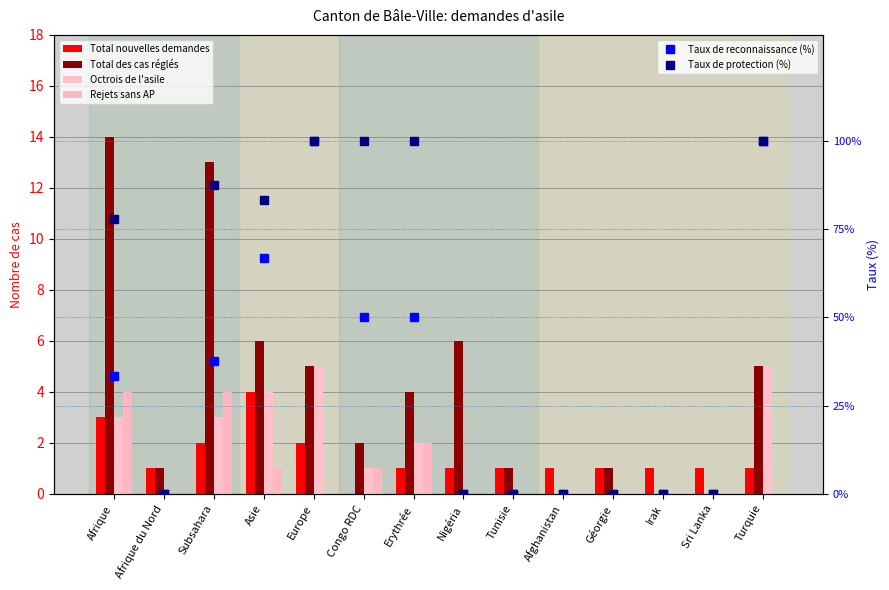

What is the difference between the second highest and minimum values in the Total des cas réglés series?

13.0